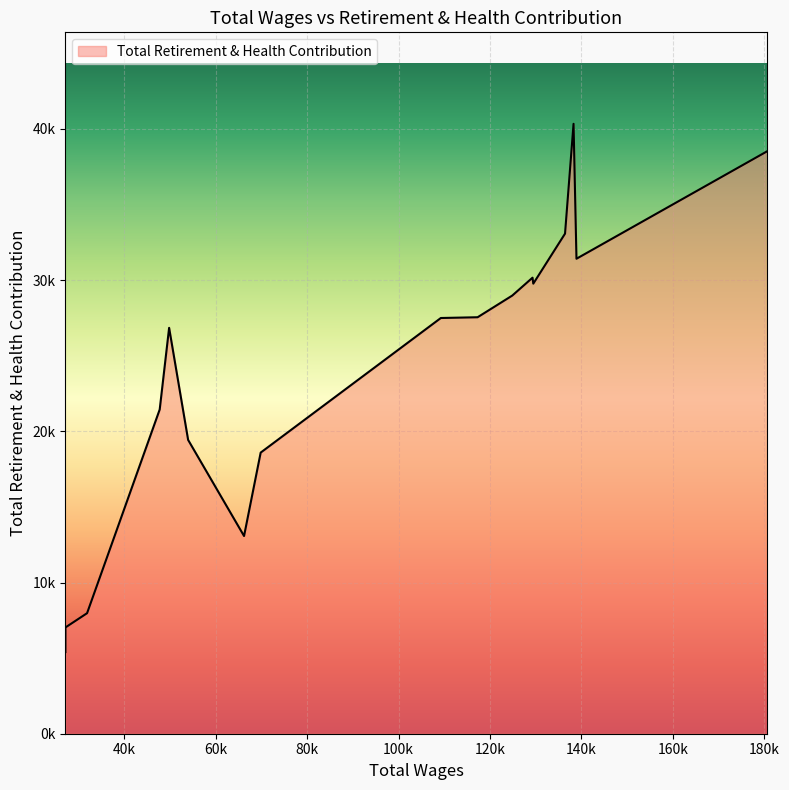

Which label corresponds to the smallest value in the chart?

27120.0